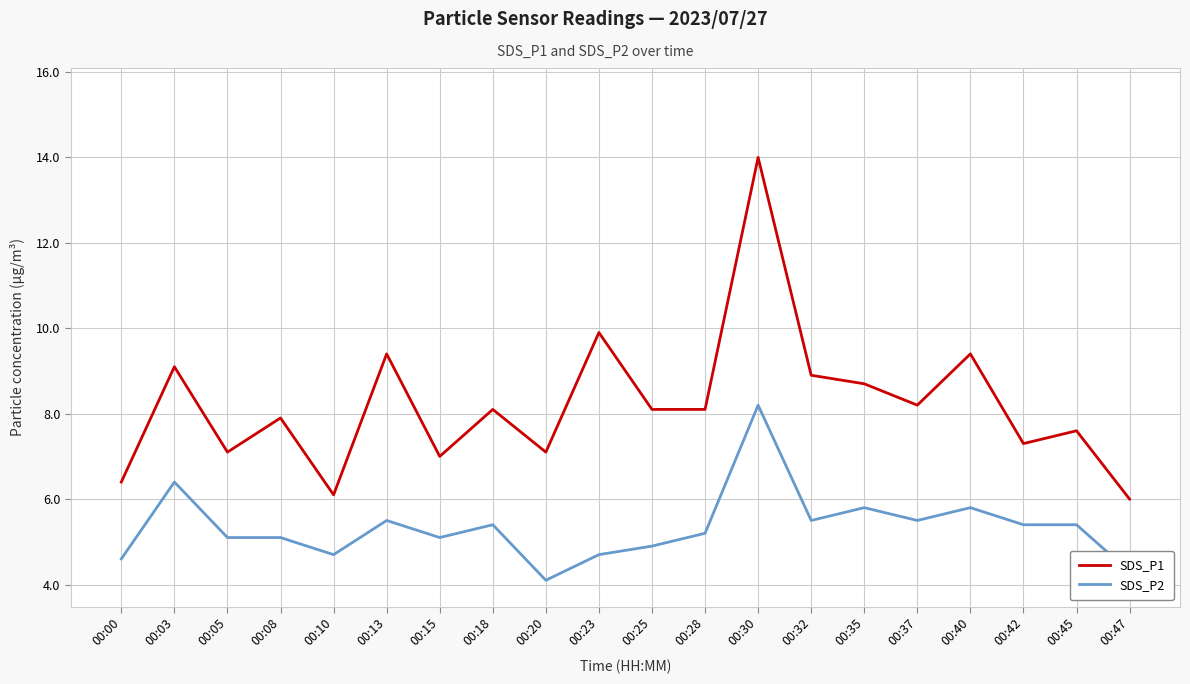

What is the difference between the second highest and minimum values in the SDS_P1 series?

3.9